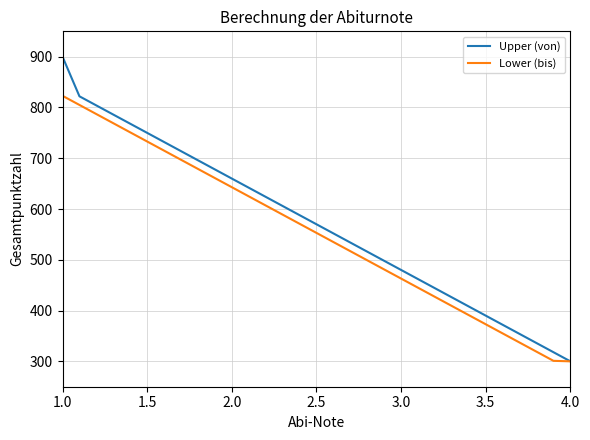

How many categories are shown in the chart?

31